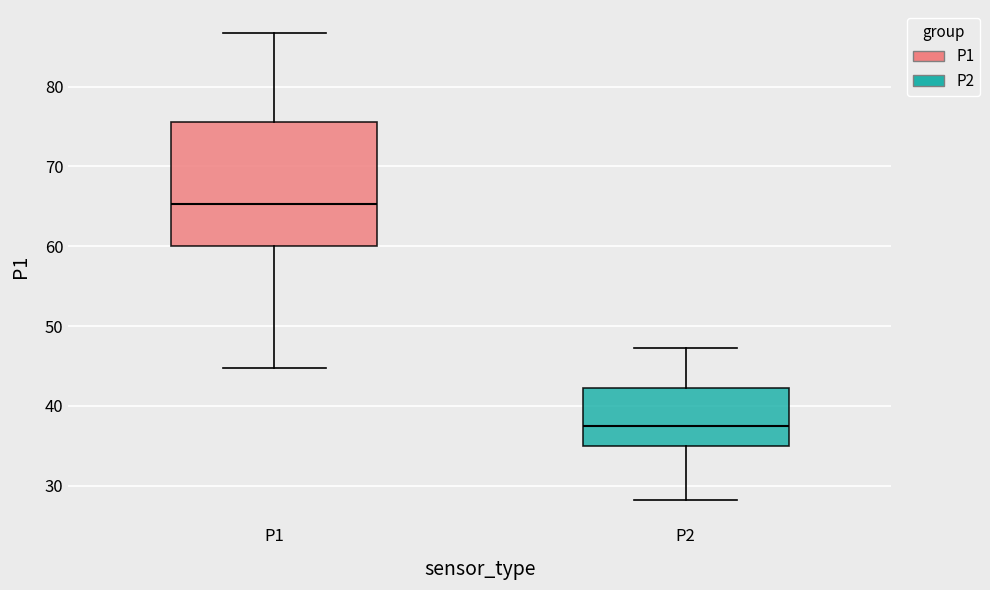

Which box is the tallest, from its lower edge to its upper edge?

P1